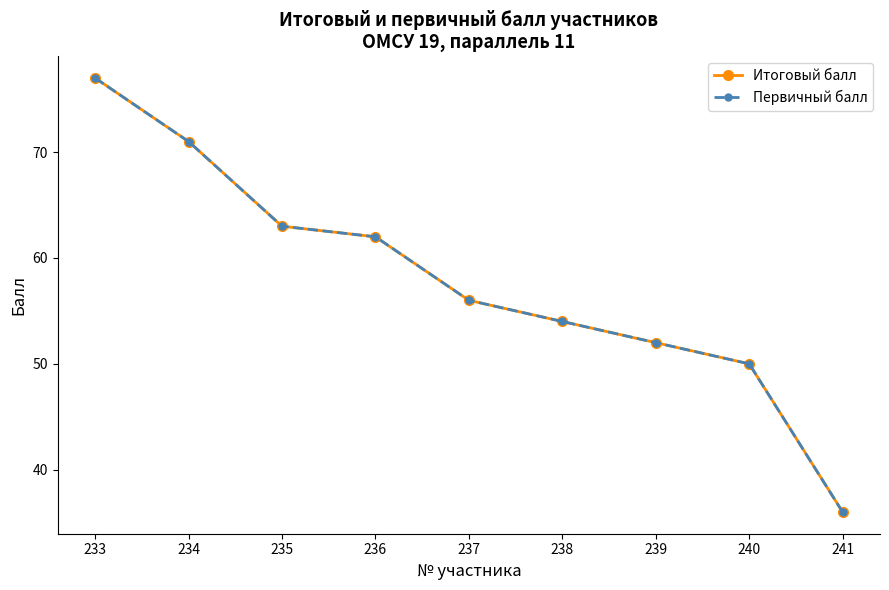

What is the sum of all Первичный балл values?

521